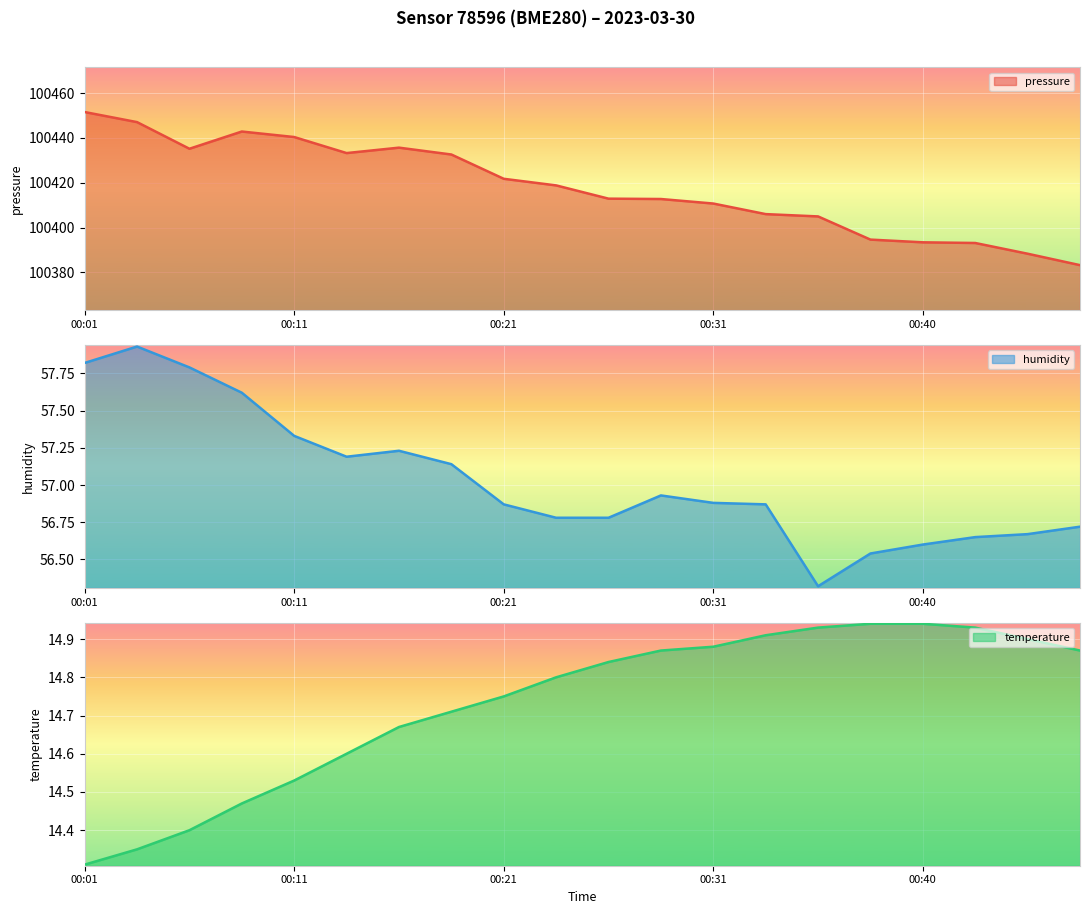

True or false: temperature has more than 0 interior local peaks.

False